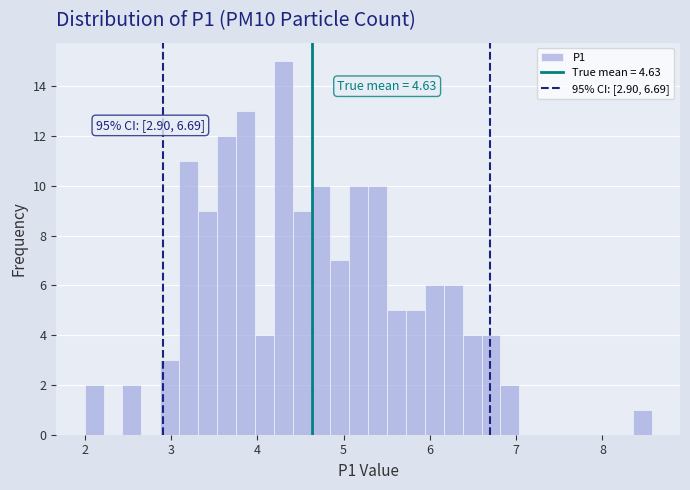

Around what value on the x-axis is the tallest bar? Give the approximate position of its centre, as read against the axis.

4.3